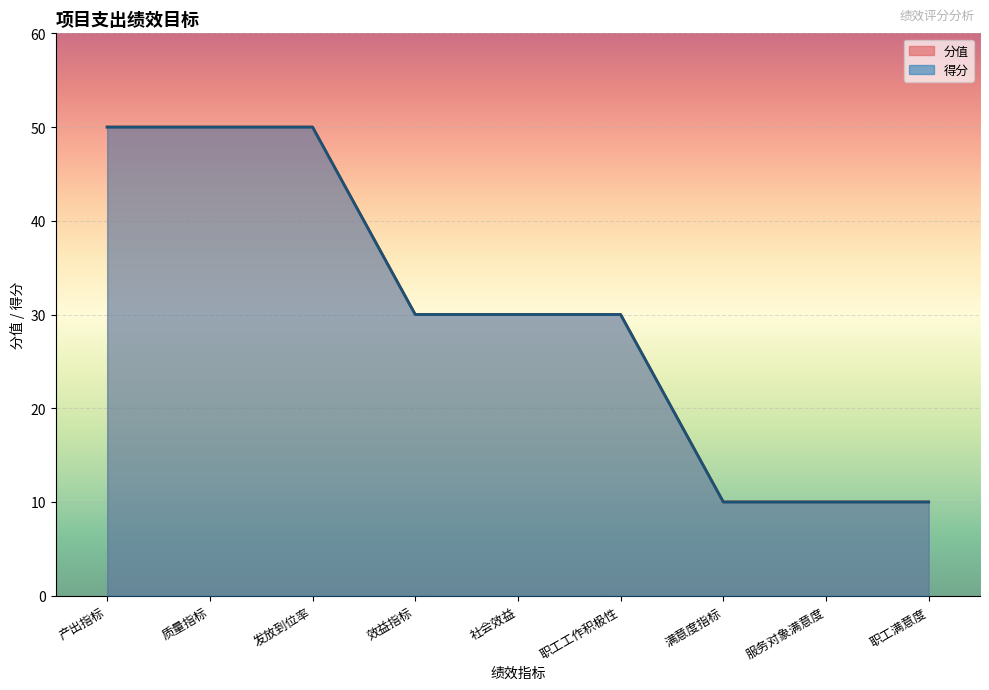

How many values are below 30?

3